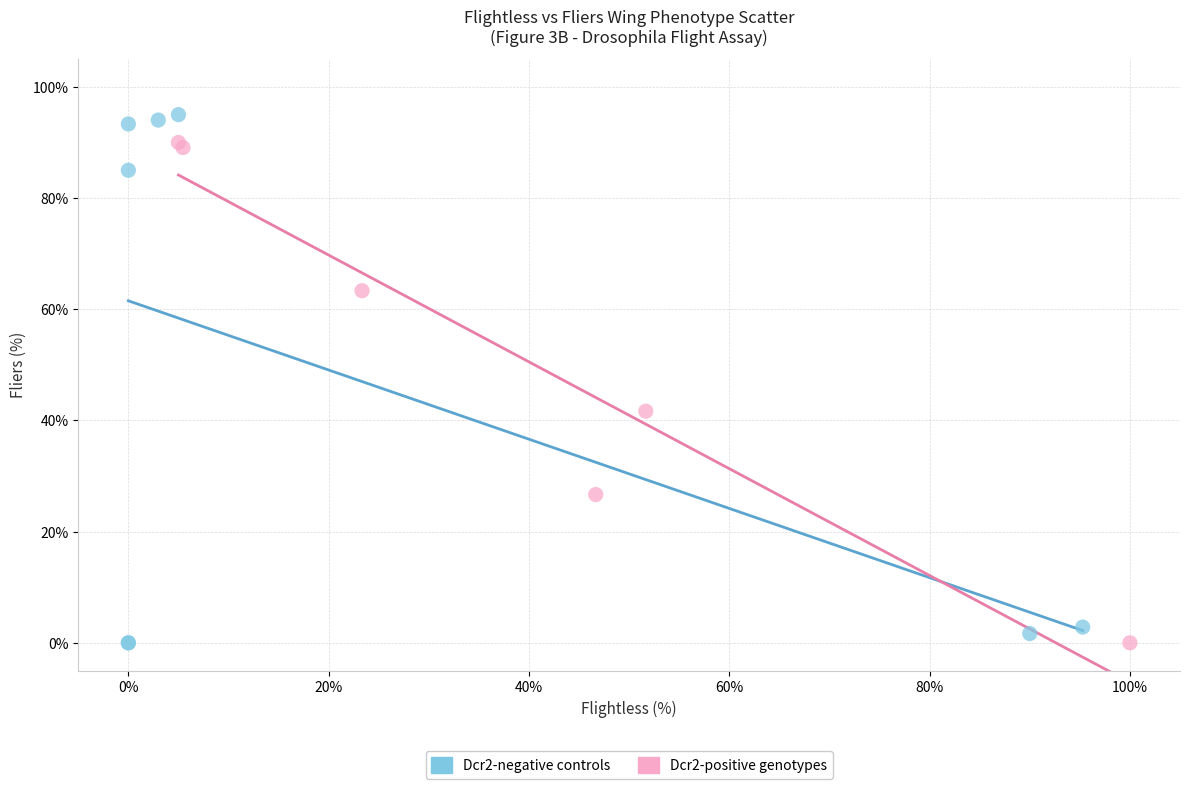

Which series reaches the maximum Y coordinate?

Dcr2-negative controls